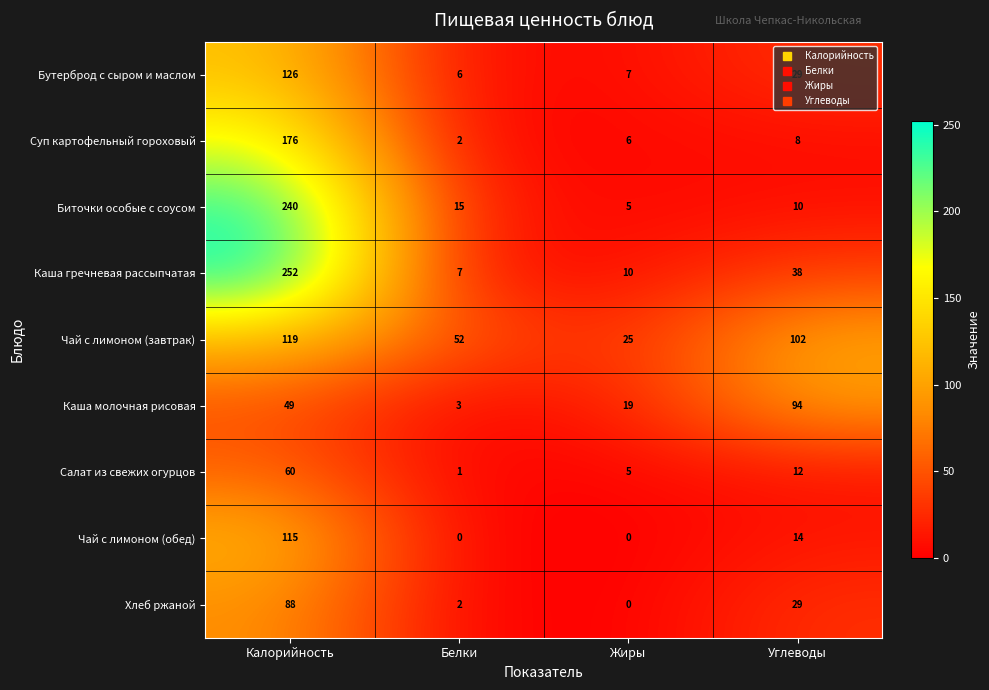

What is the lowest value of the Биточки особые с соусом series?

5